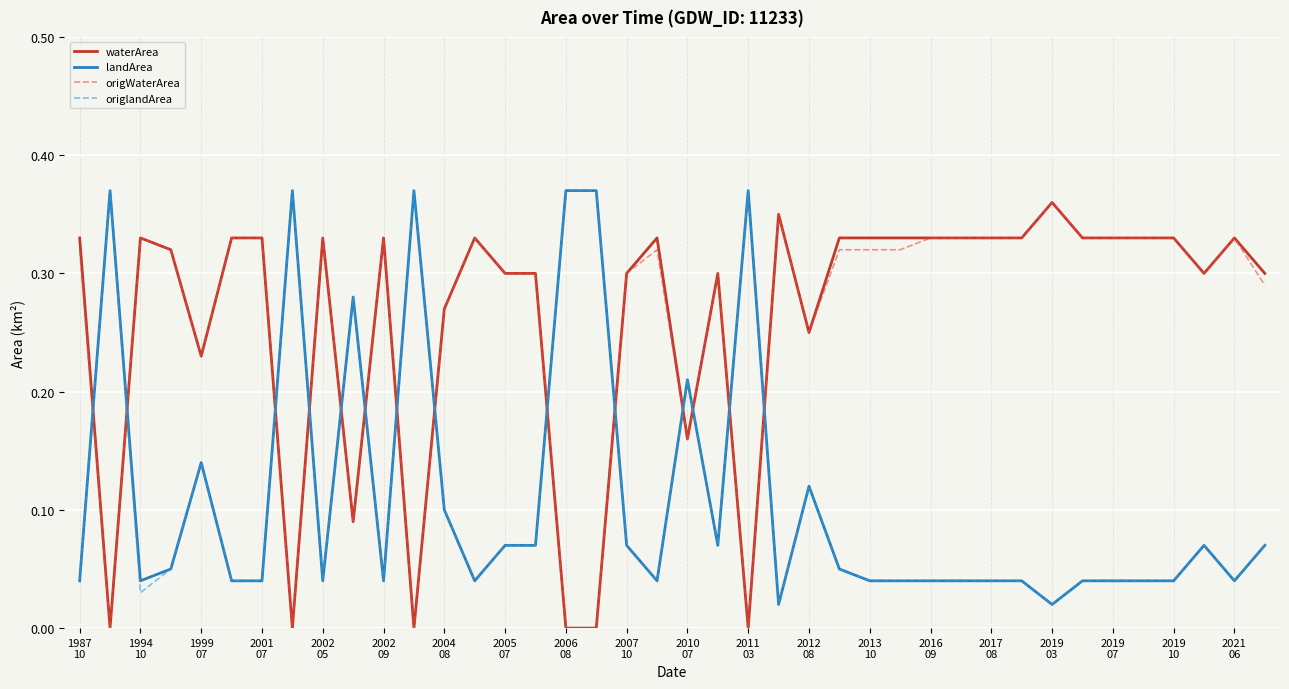

At how many categories does at least one series exceed 0?

40